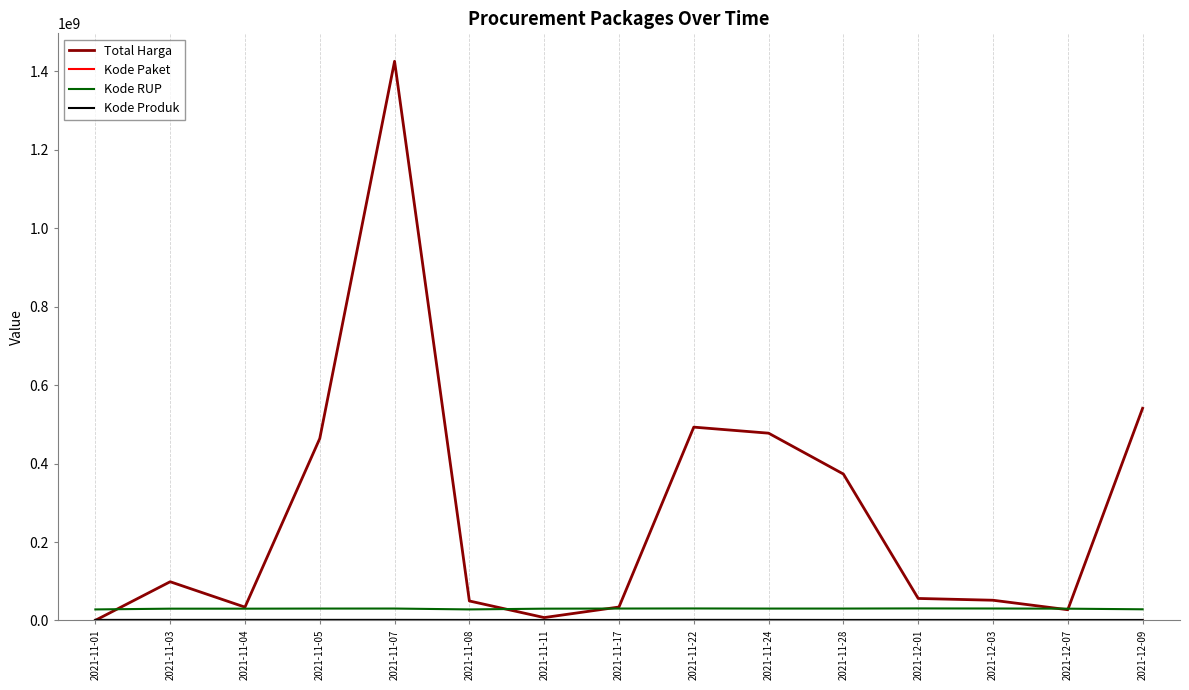

What is the spread (max minus min) of values at 2021-11-04?

33991470